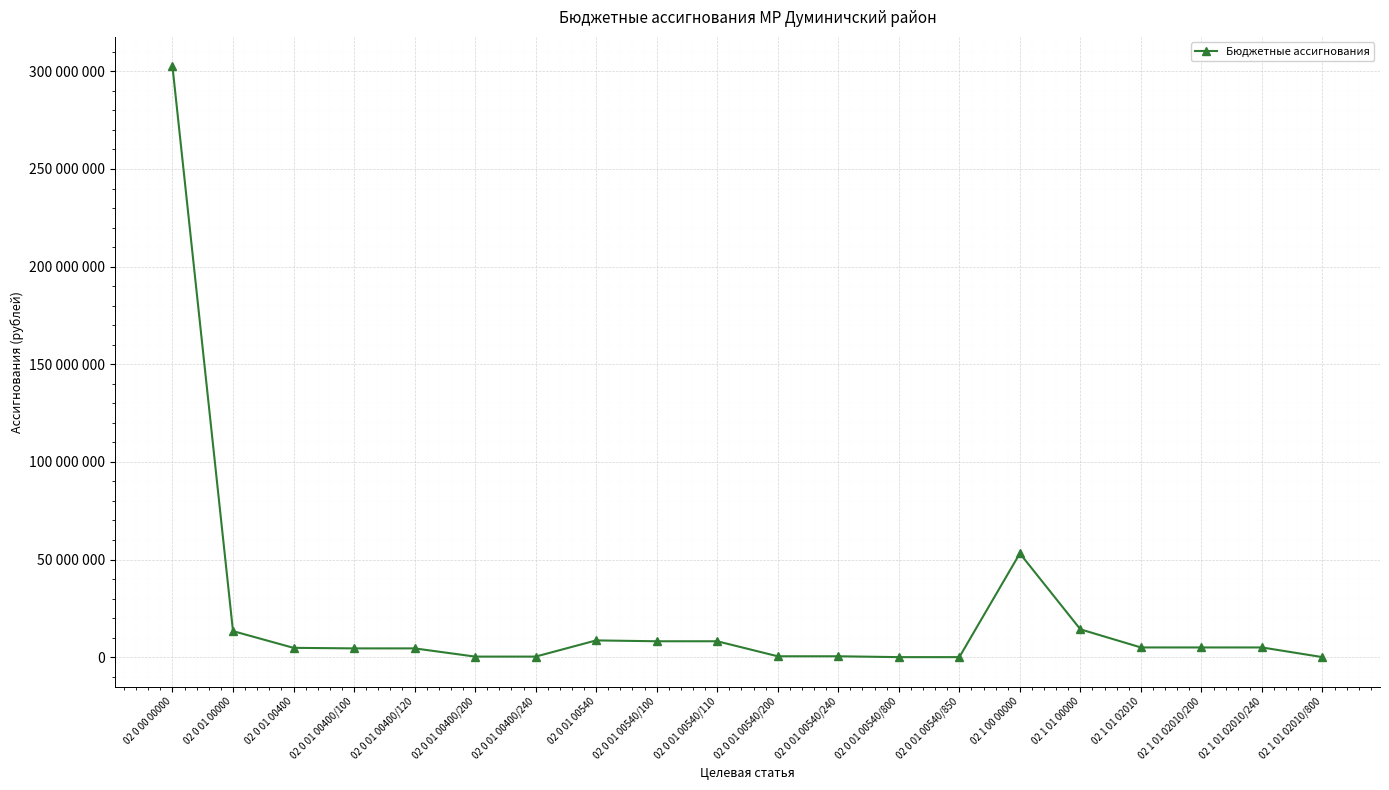

Is this an area chart (filled region under the line)?

No